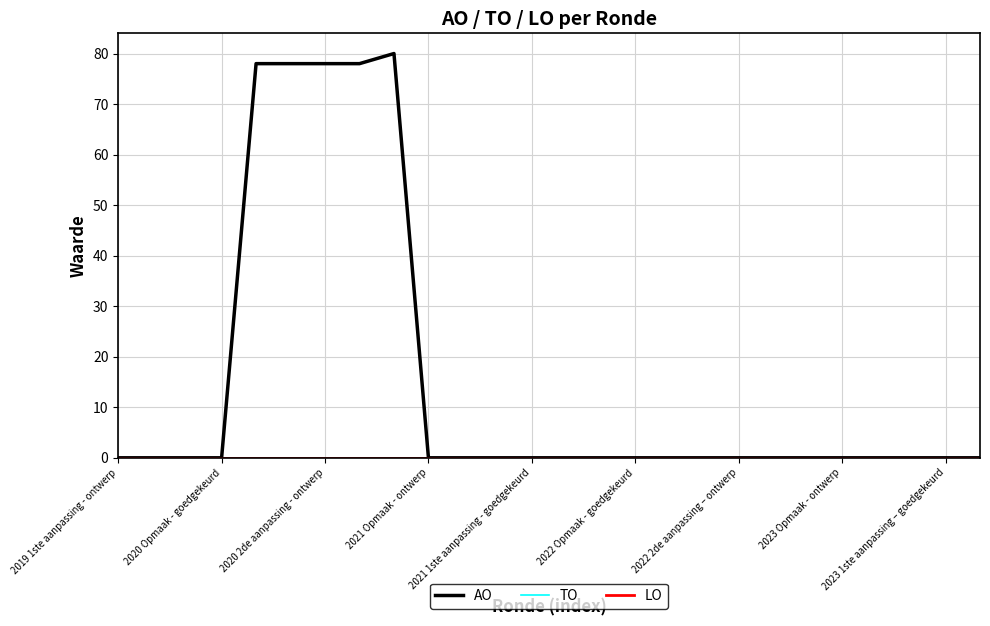

Is this an area chart (filled region under the line)?

No